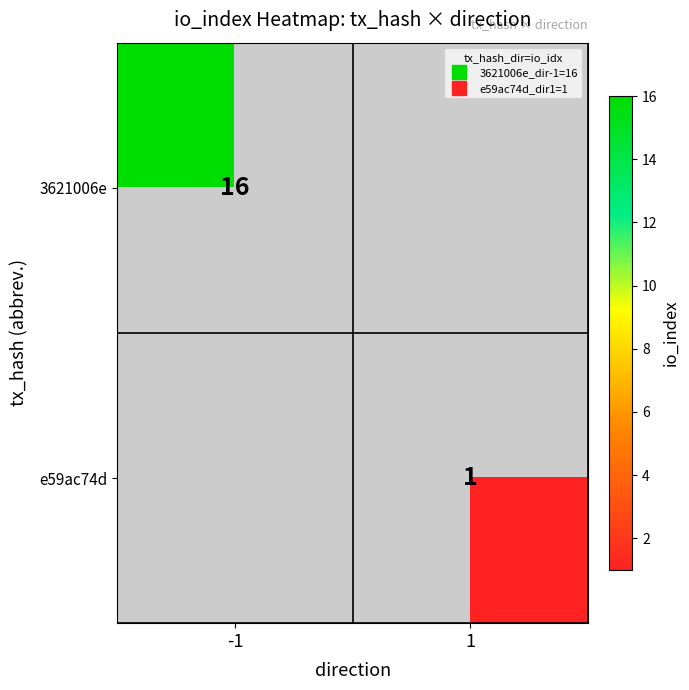

Rank the series by their maximum value, from highest to lowest.

3621006e, e59ac74d